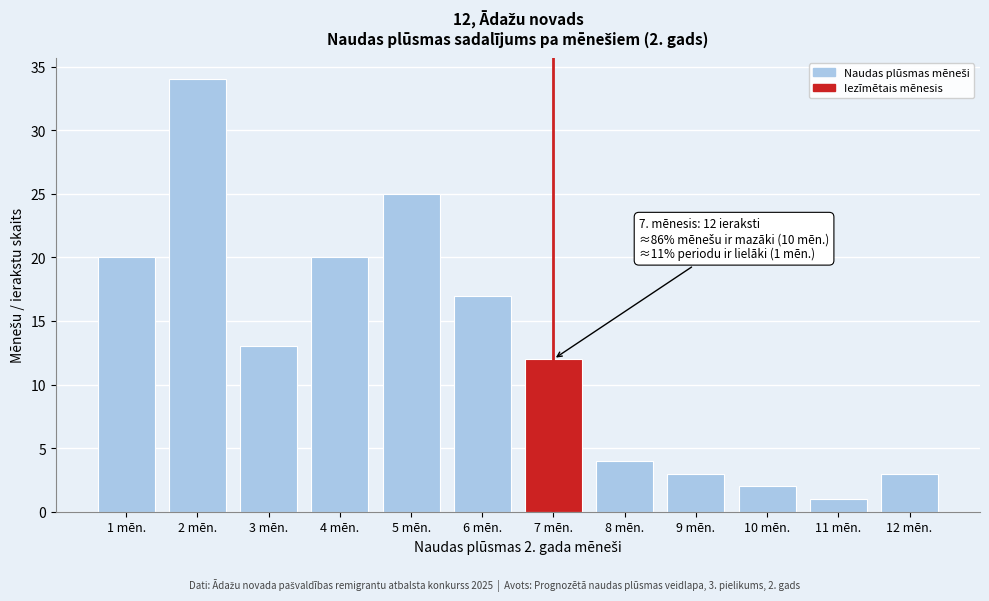

Reading right to left, transcribe all the data shown in this chart.

12 mēn.=3	11 mēn.=1	10 mēn.=2	9 mēn.=3	8 mēn.=4	7 mēn.=12	6 mēn.=17	5 mēn.=25	4 mēn.=20	3 mēn.=13	2 mēn.=34	1 mēn.=20